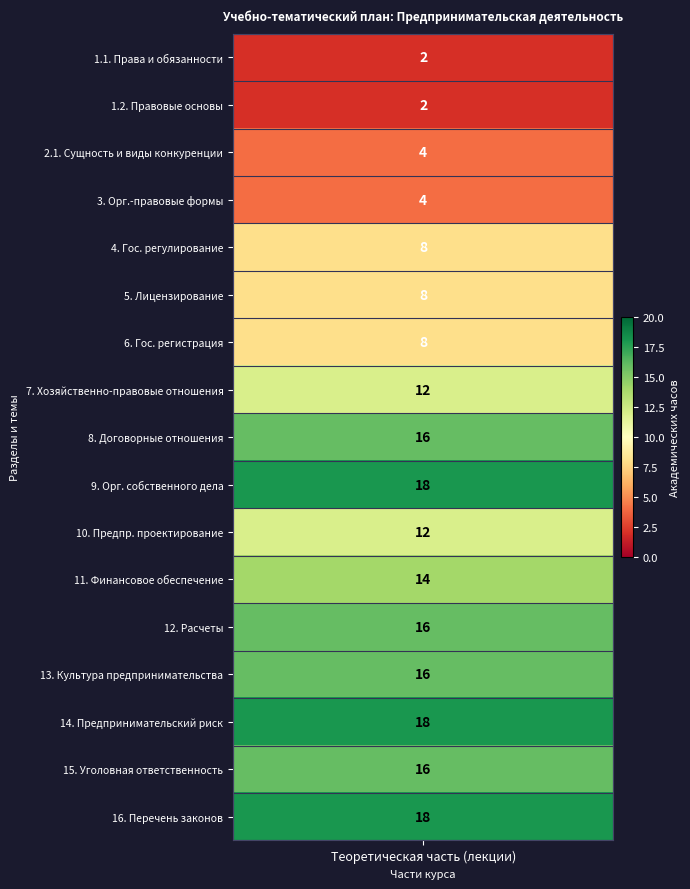

Reading left to right, extract all data points from this chart.

2	2	4	4	8	8	8	12	16	18	12	14	16	16	18	16	18